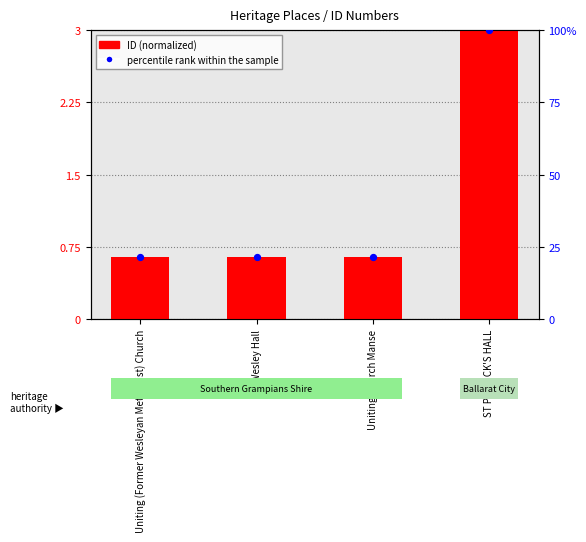

Which series reaches the maximum Y coordinate?

percentile rank within the sample